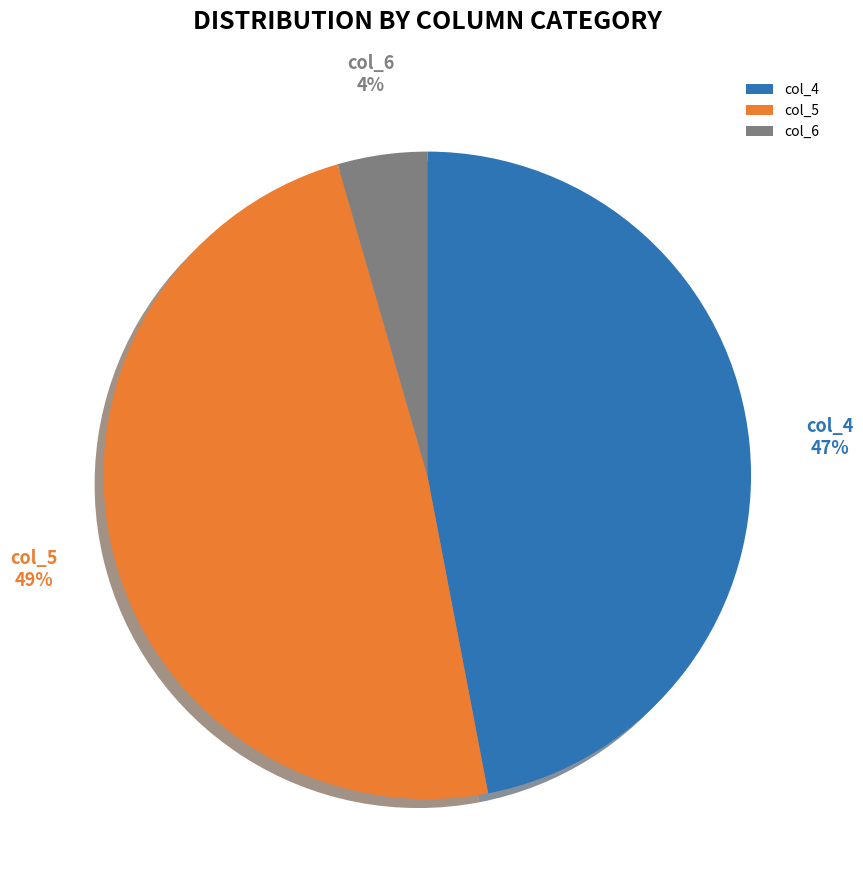

Which category has the smallest portion of the pie?

col_6